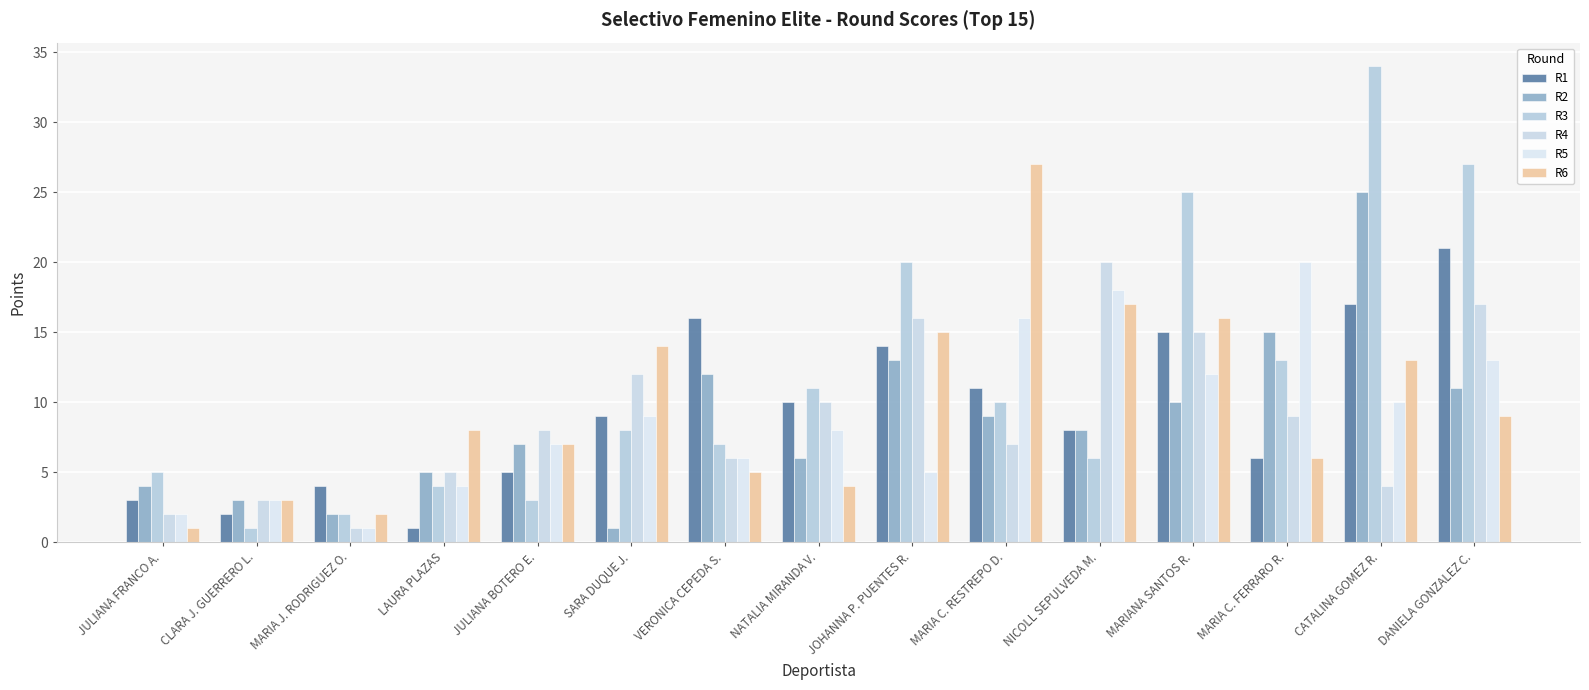

How many groups of bars are there?

15